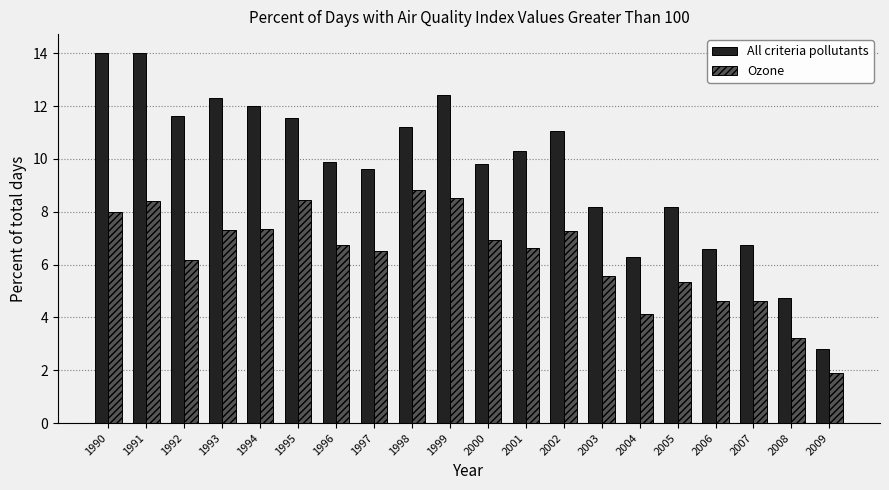

What is the difference between the highest and lowest values at 2005?

2.8